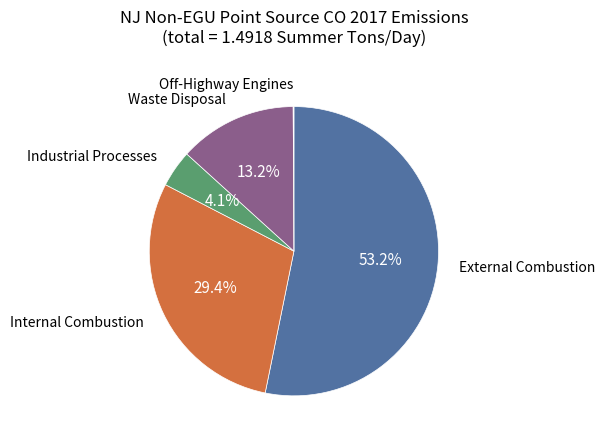

Between Industrial Processes and External Combustion, which is larger?

External Combustion